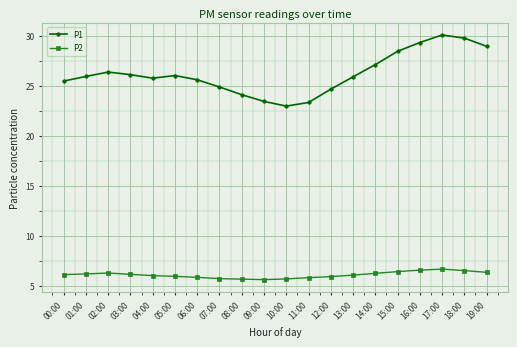

How many data points does each series have?

20